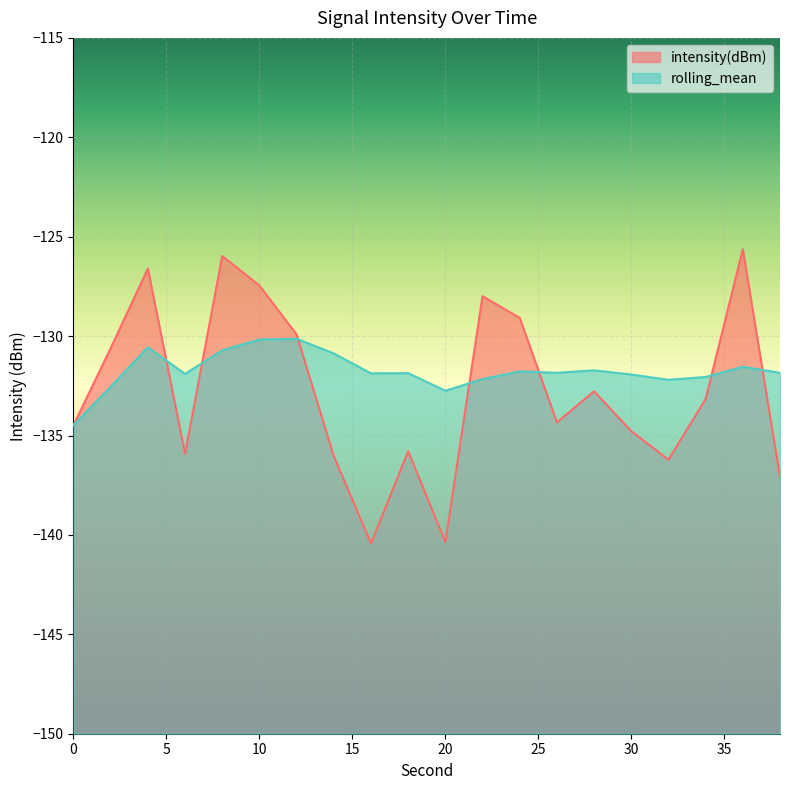

Which has a higher value, 26 or 8?

8